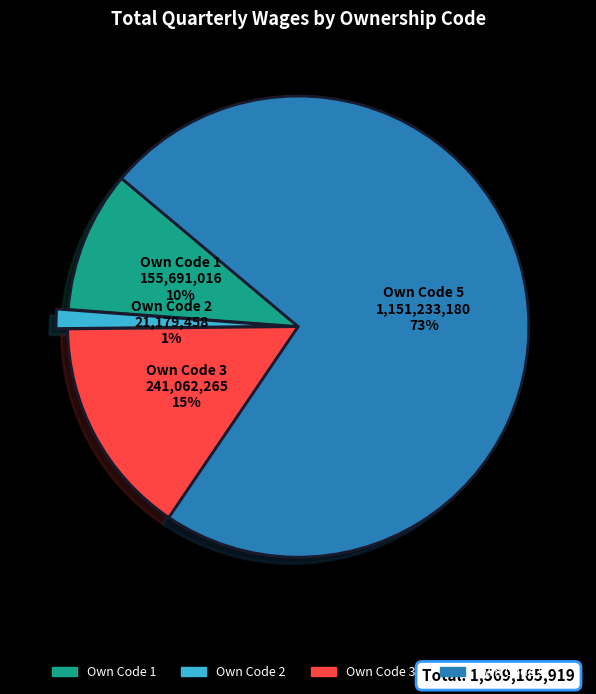

The Own Code 1 slice represents 10% of the pie. True or false?

True